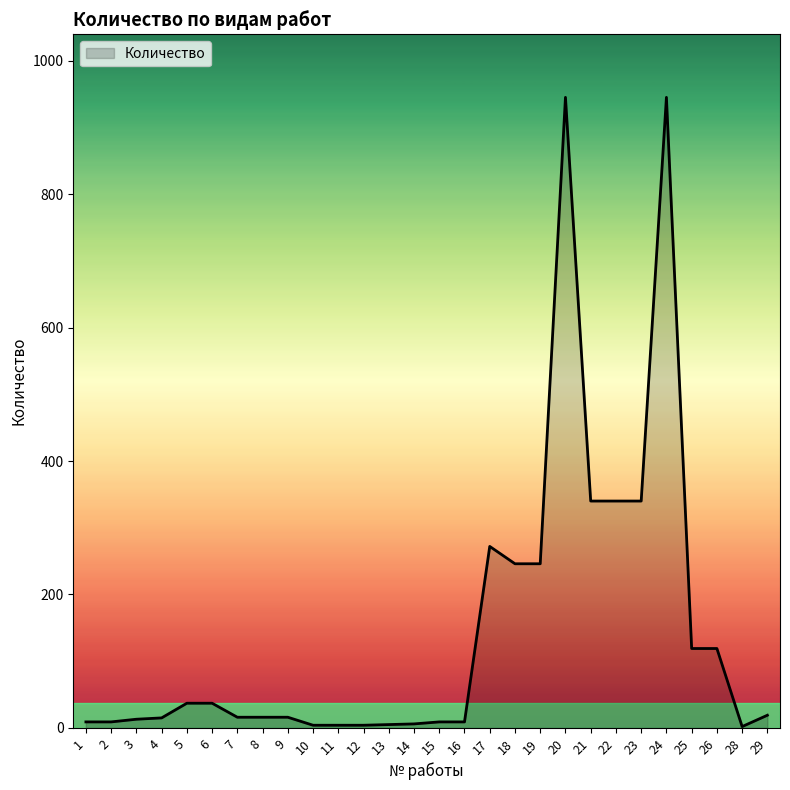

What is the ratio of the value at 9 to the value at 4?

1.1